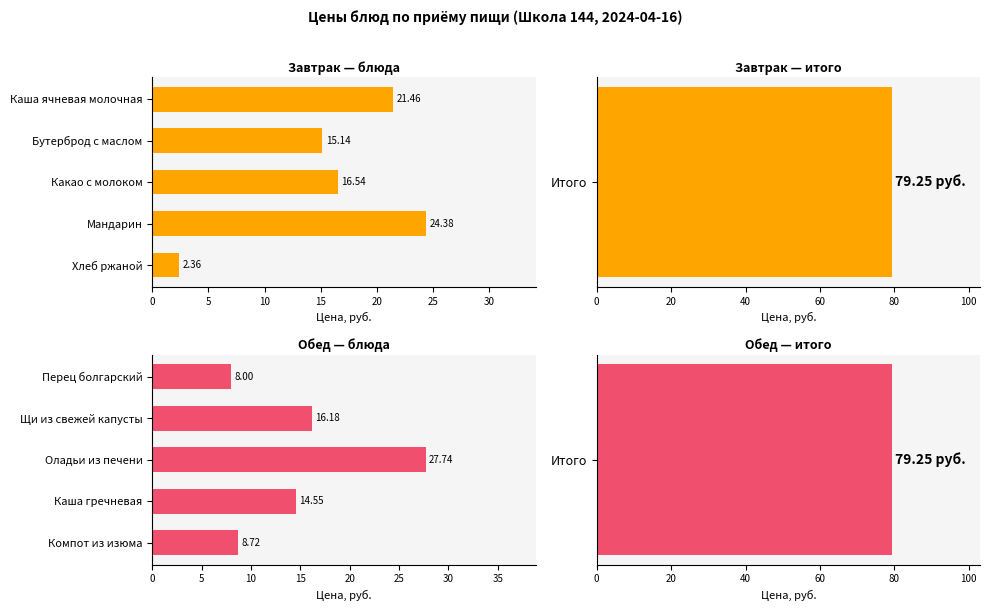

Does the chart contain stacked bars?

No